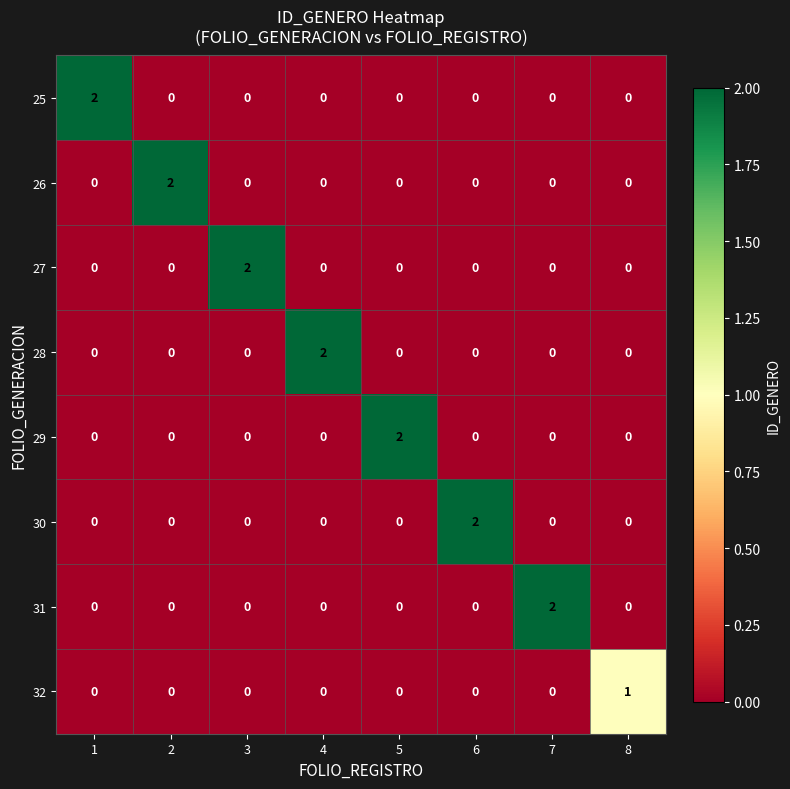

What is the difference between the highest and lowest values at 3?

2